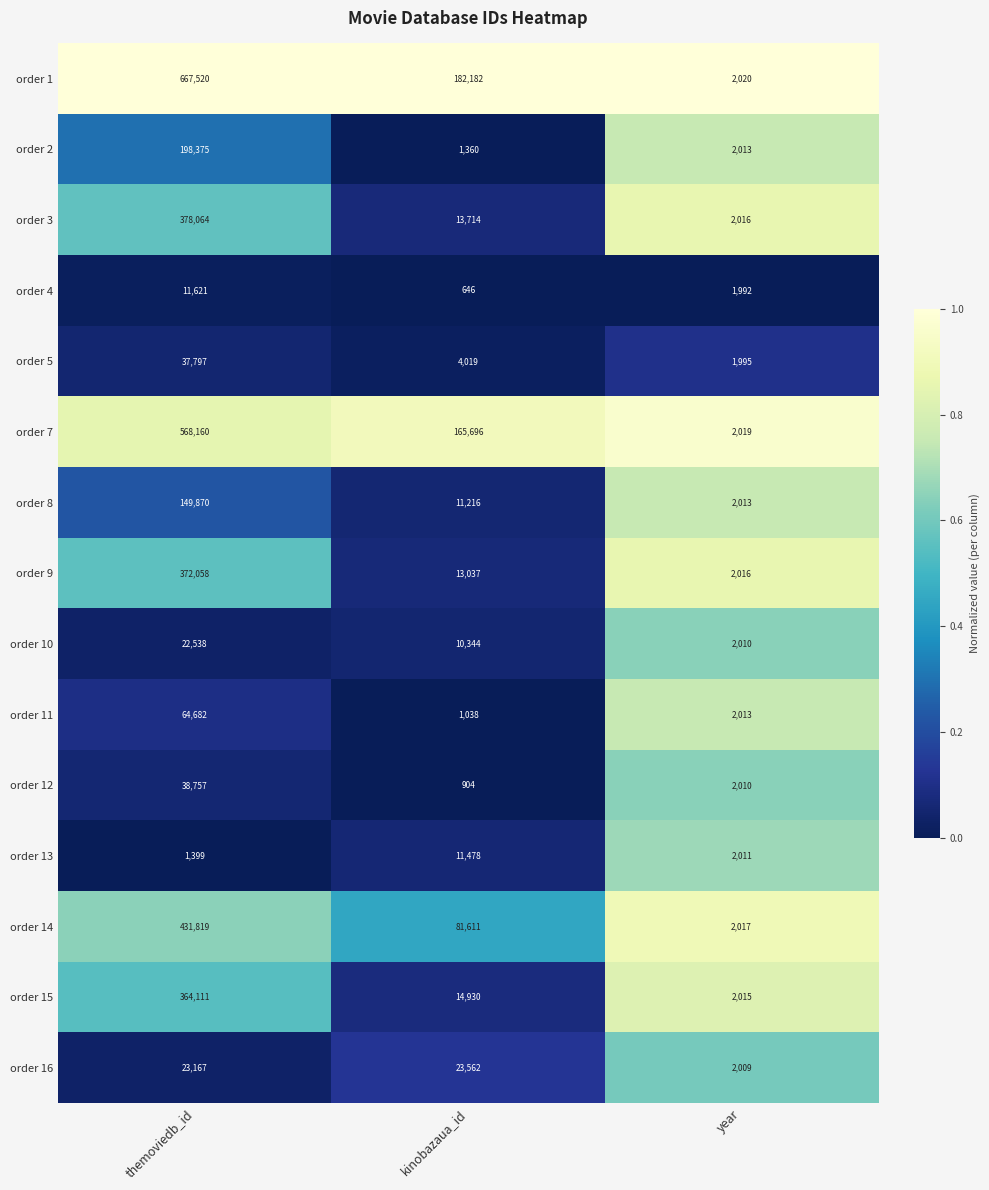

Where is order 5 nearest to the value 19896?

kinobazaua_id